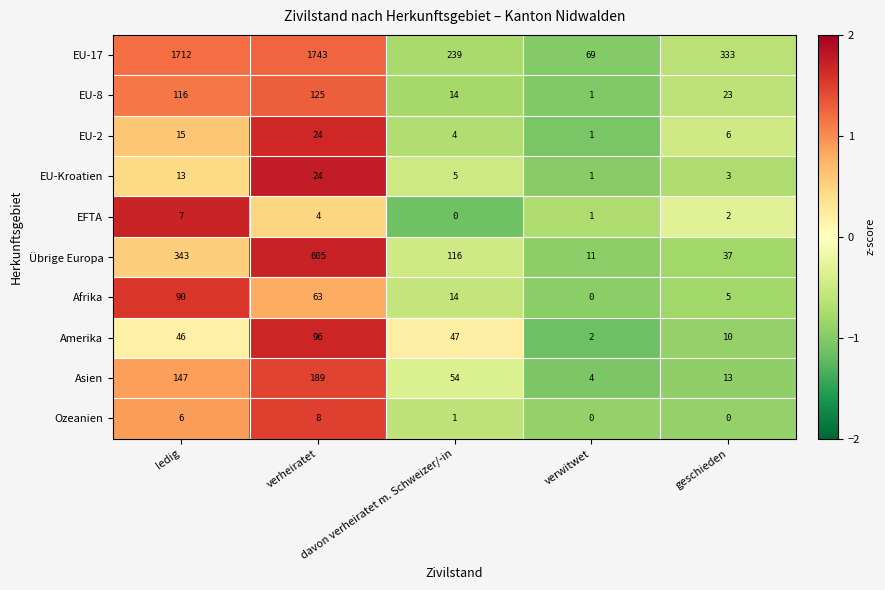

Which series has the largest range (max minus min)?

EU-17